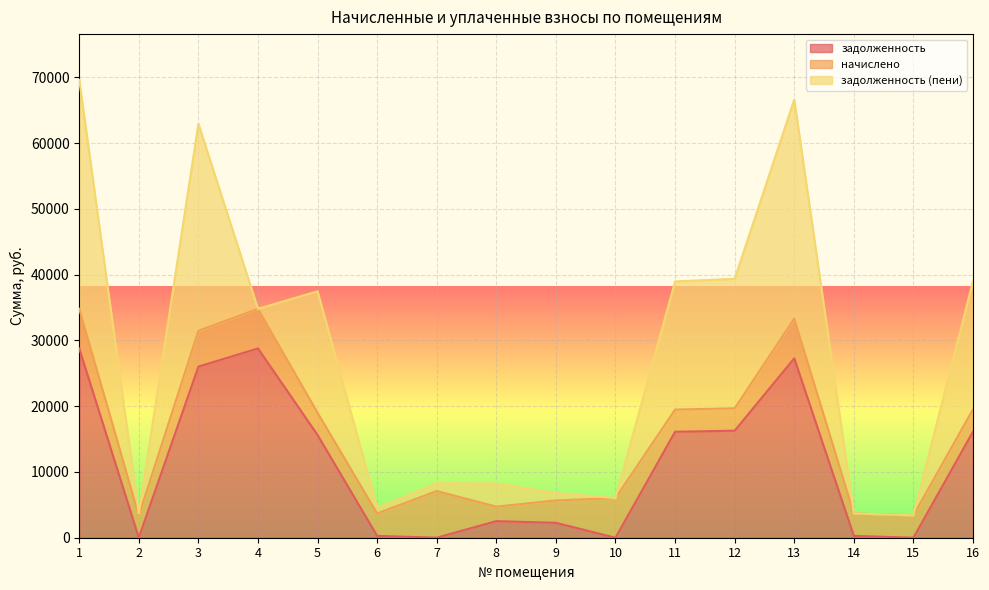

Which series has the largest total across all categories?

задолженность (пени)